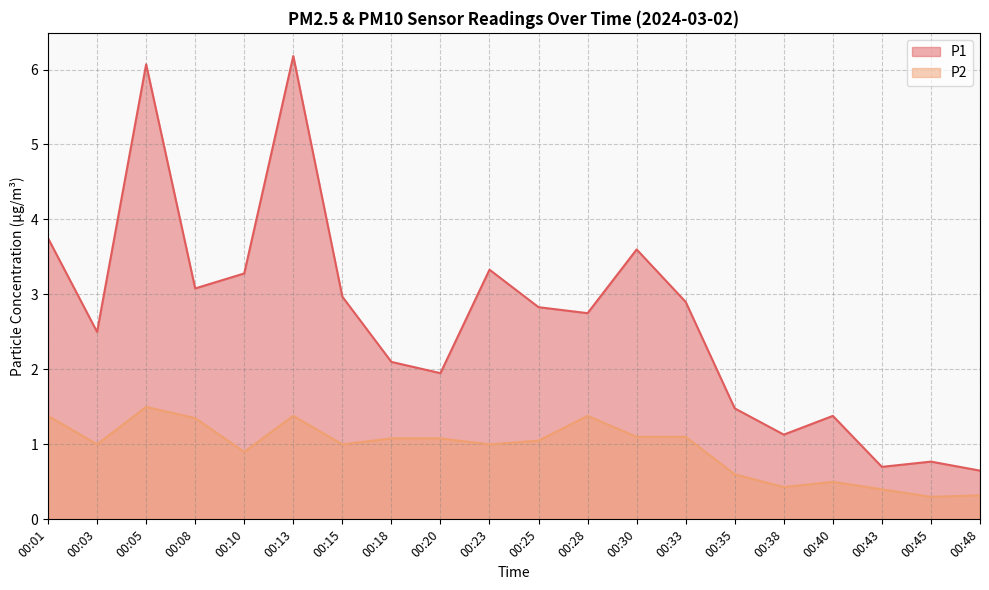

What is the average value of the P2 series?

0.9